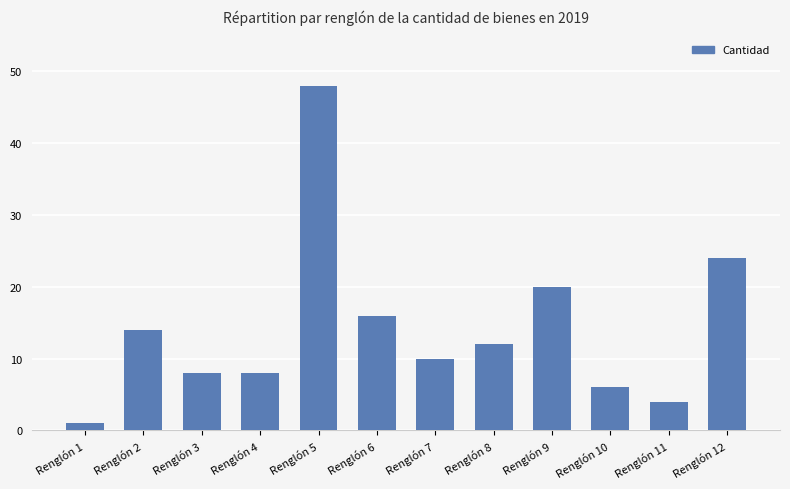

Reading left to right, list all the values displayed in this chart.

Renglón 1=1	Renglón 2=14	Renglón 3=8	Renglón 4=8	Renglón 5=48	Renglón 6=16	Renglón 7=10	Renglón 8=12	Renglón 9=20	Renglón 10=6	Renglón 11=4	Renglón 12=24